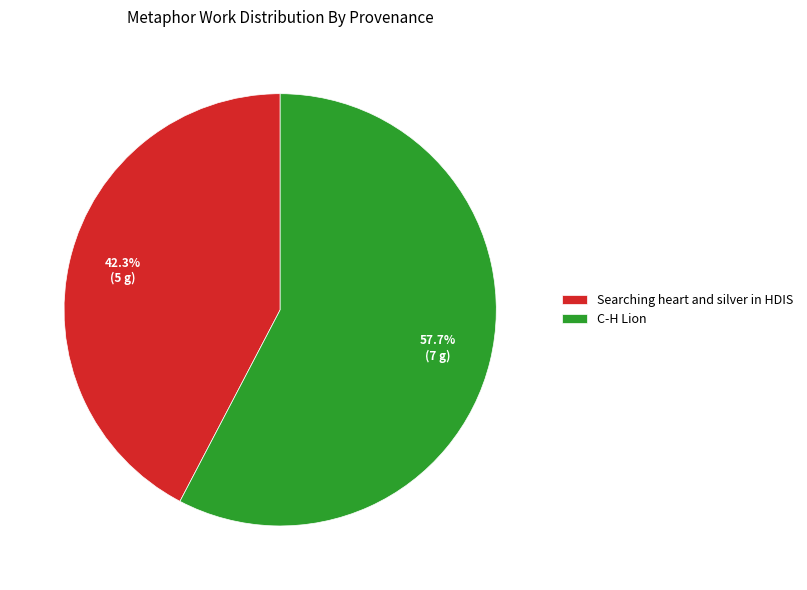

Between Searching heart and silver in HDIS and C-H Lion, which is larger?

C-H Lion